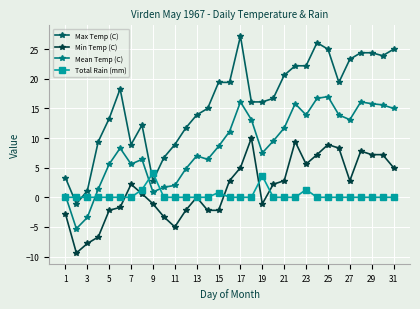

How many positive values does the Max Temp (C) series have?

30